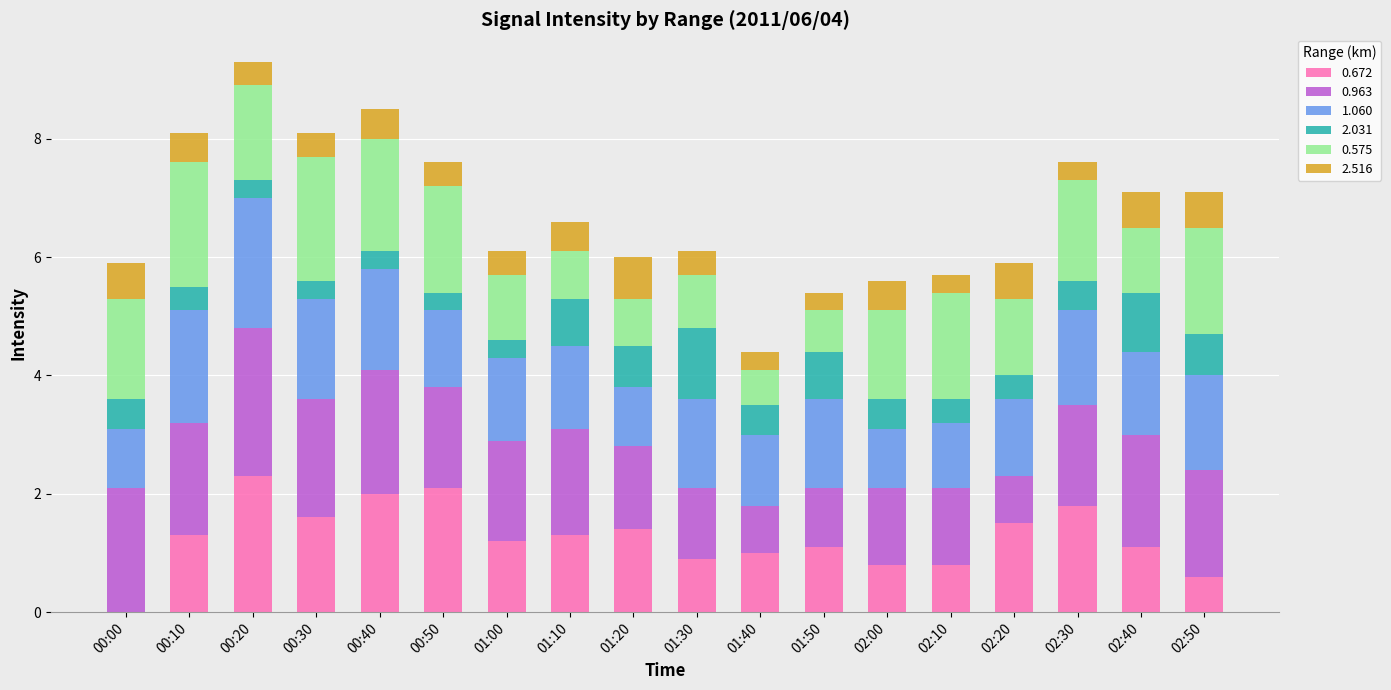

Are the bars grouped side by side (vs. stacked)?

No